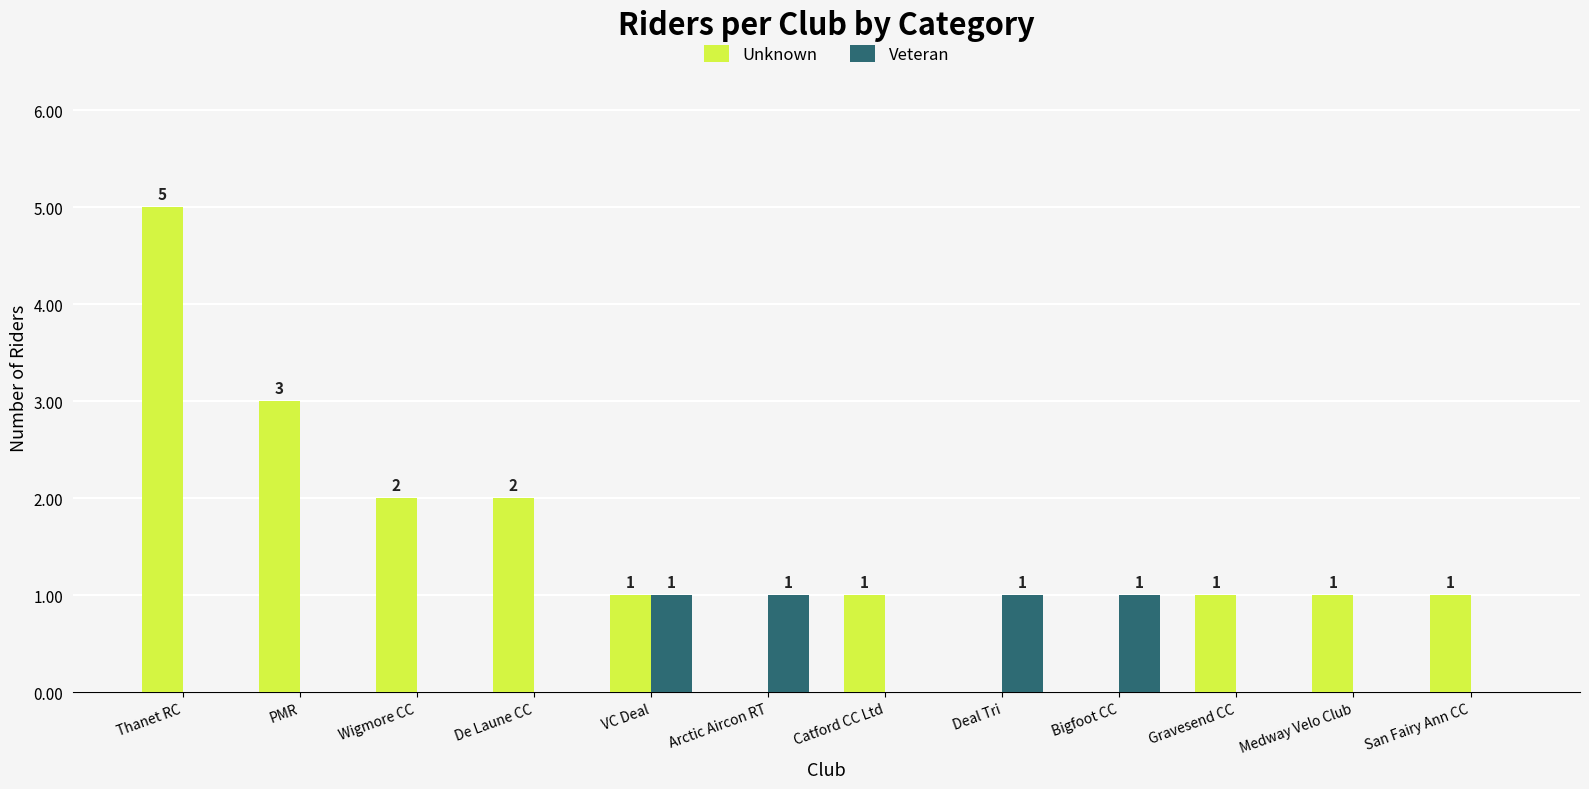

The Unknown series shows 1 at Gravesend CC. True or false?

True